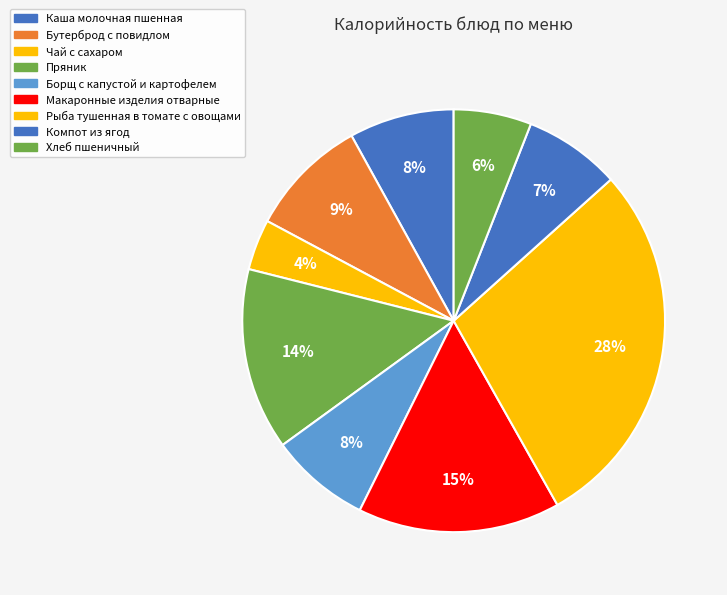

The Хлеб пшеничный slice represents 14% of the pie. True or false?

False